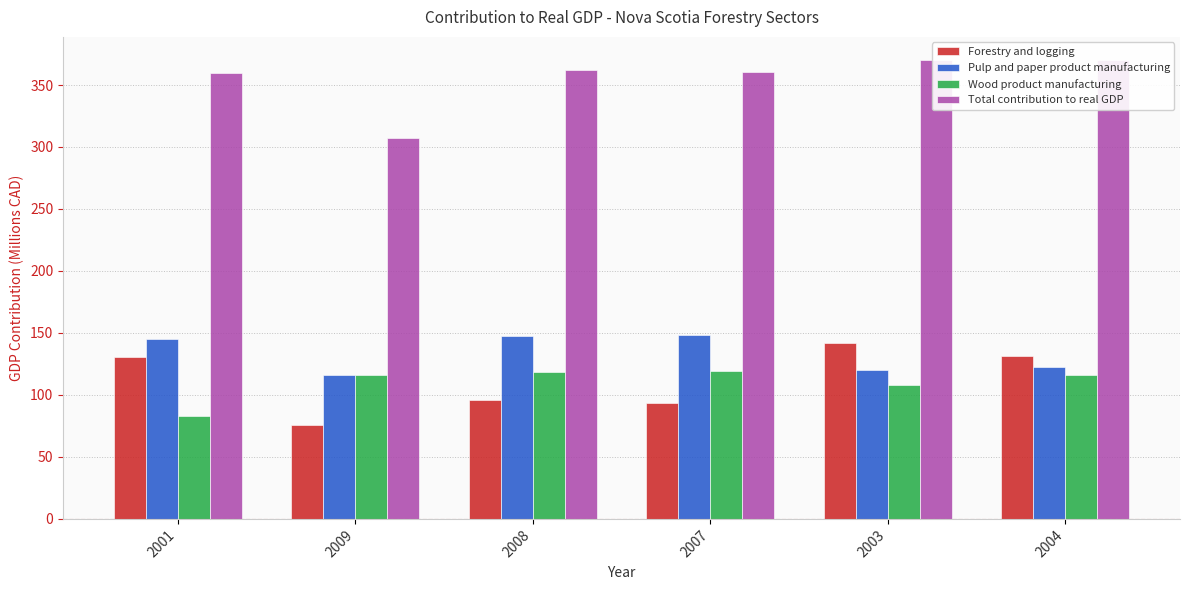

Between 2008 and 2004, which is larger?

2004